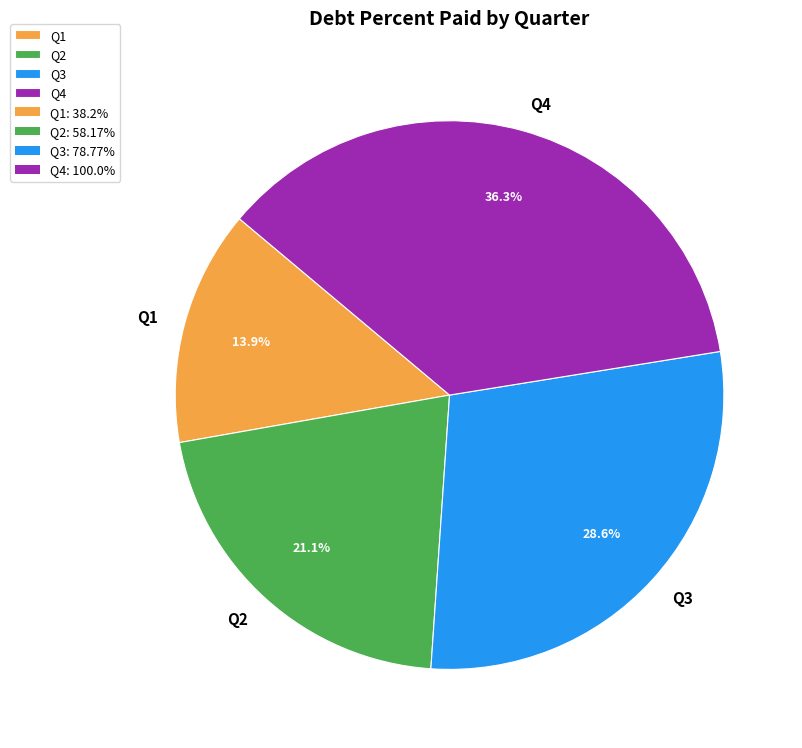

Do Q2 and Q3 together represent more than half of the pie?

No